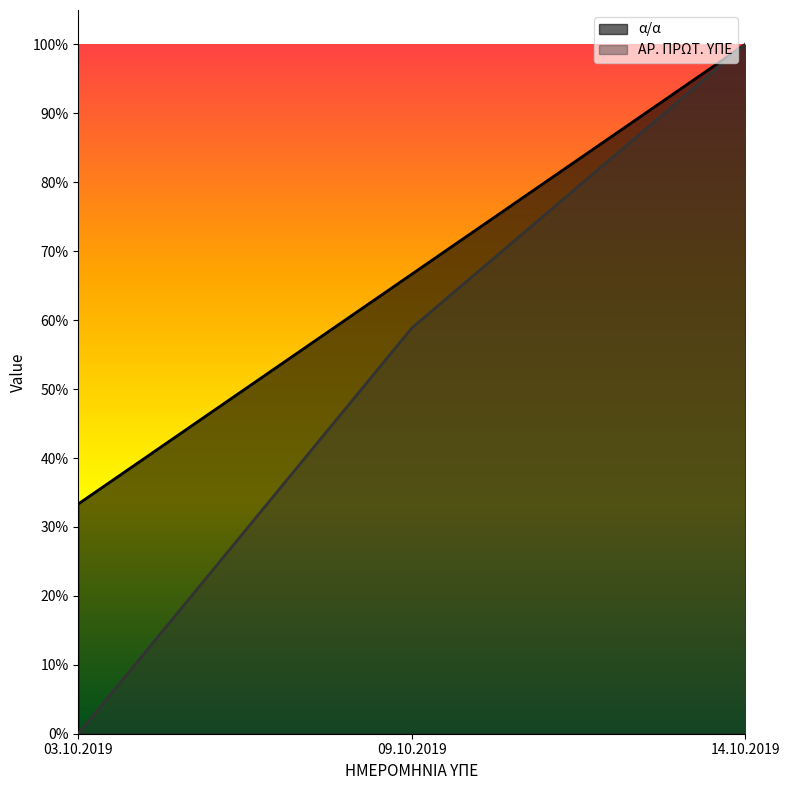

At which category is the sum across all series the highest?

14.10.2019